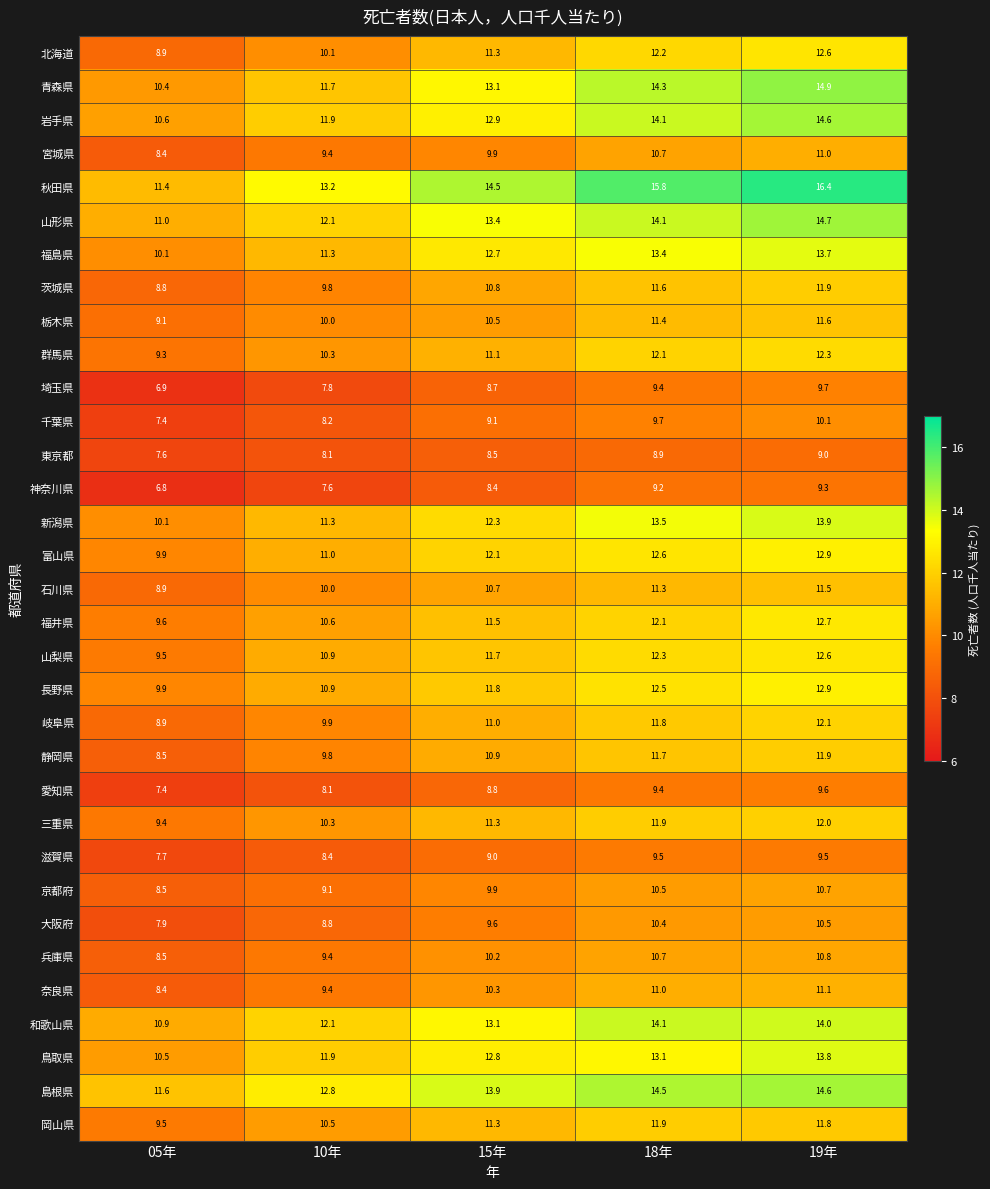

Rank the categories by 山梨県 value from highest to lowest.

19年, 18年, 15年, 10年, 05年